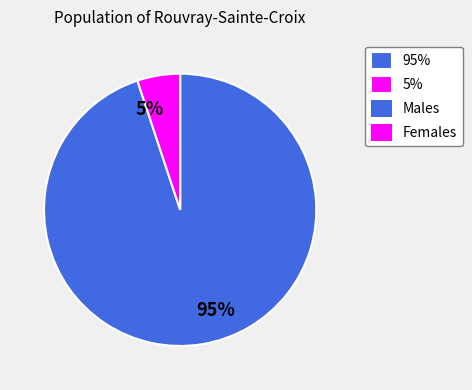

Rank the categories by value from highest to lowest.

95%, 5%